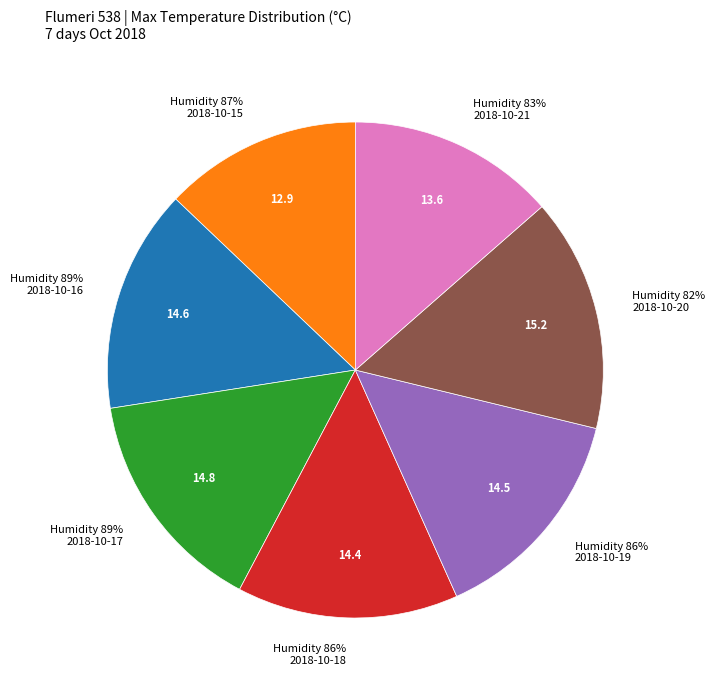

The 2018-10-21 slice represents 14% of the pie. True or false?

True